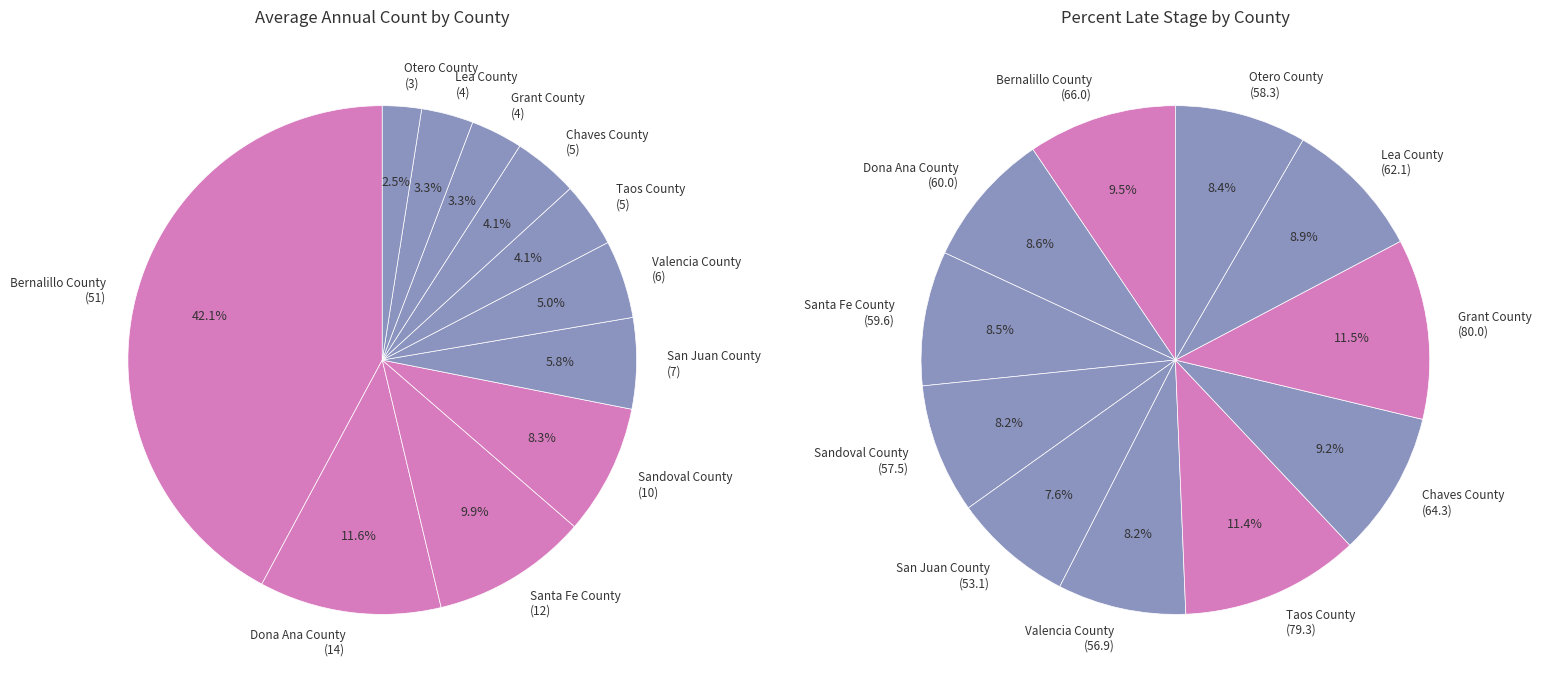

How many segments does this pie chart have?

11